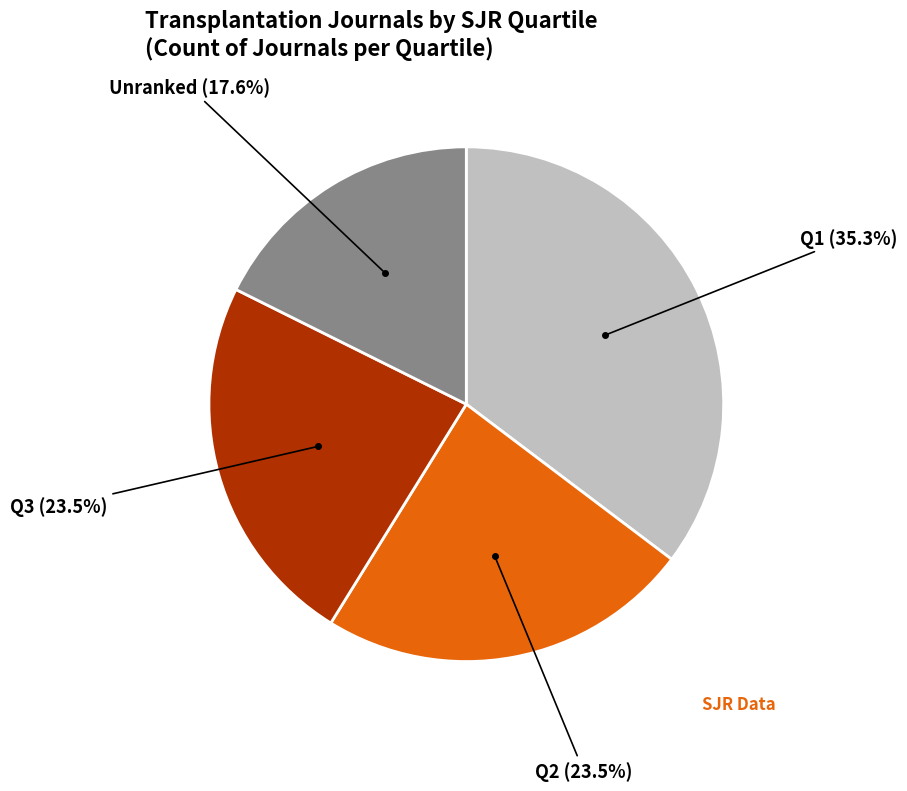

Is there a majority slice in this chart?

No